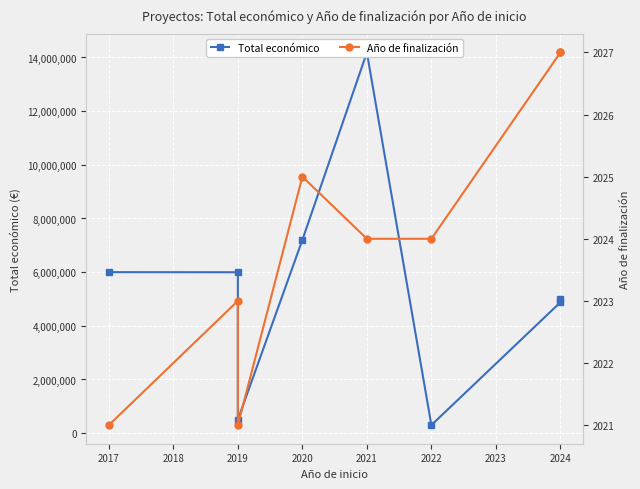

At how many categories does at least one series exceed 10676350?

1